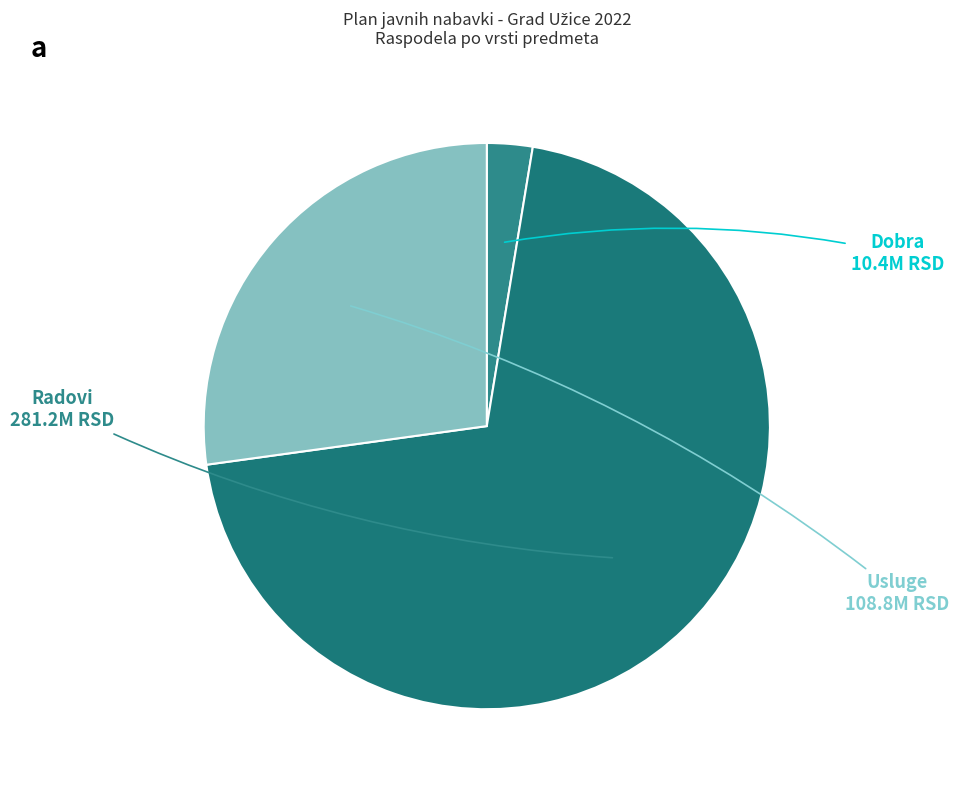

Count the number of slices in the pie.

3